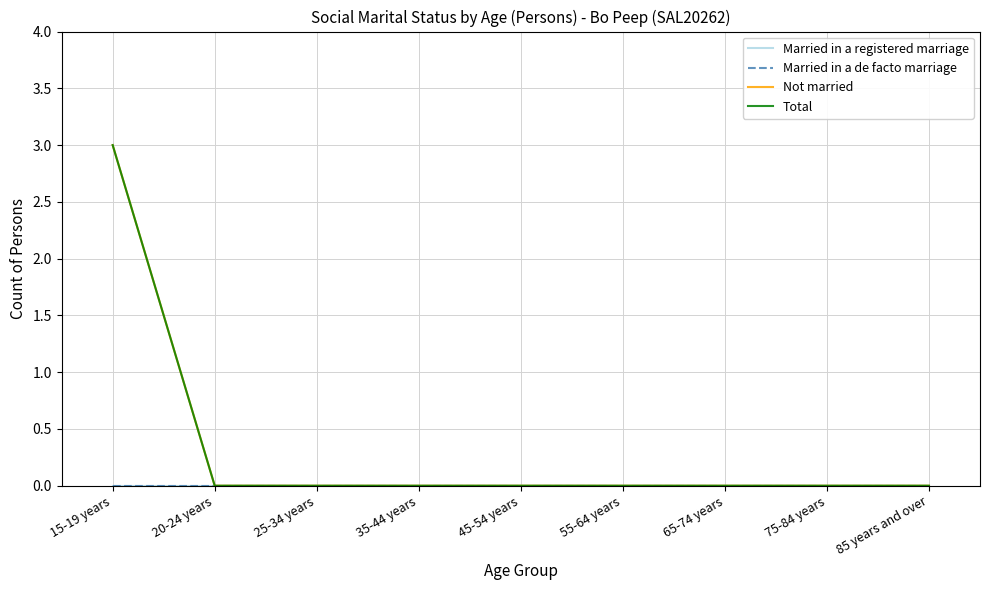

True or false: Not married and Married in a de facto marriage intersect in this chart.

False